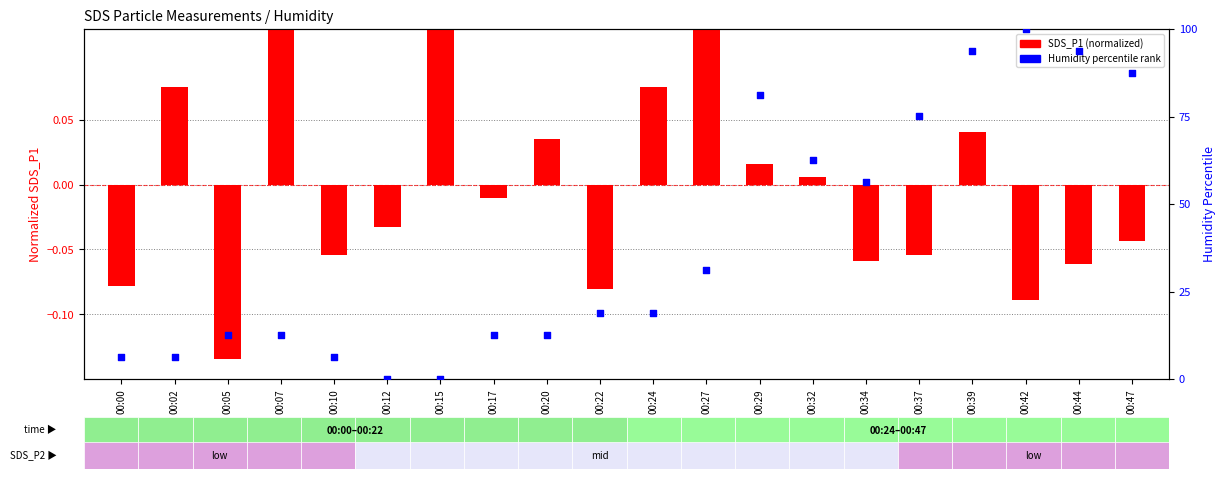

Which series has the largest Y range (max minus min)?

Humidity %tile